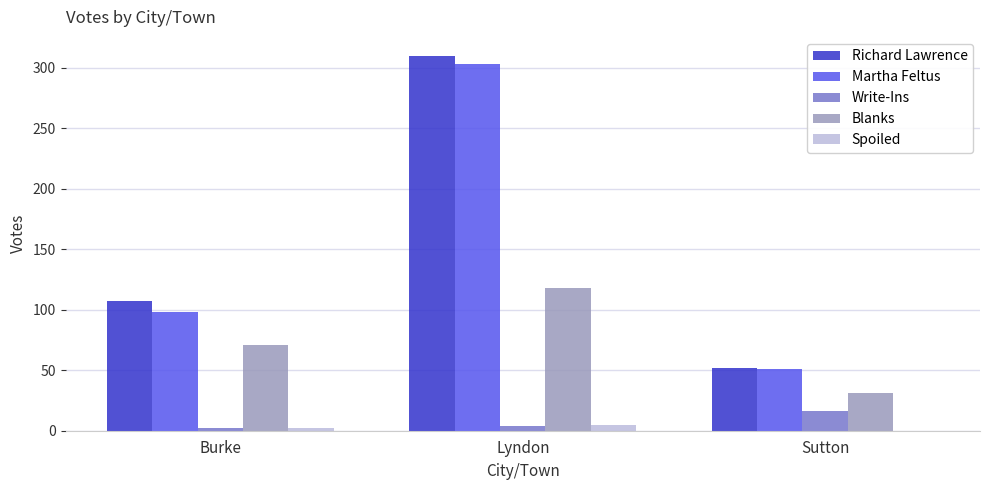

Reading left to right, list all the values displayed in this chart.

Richard Lawrence: Burke=107	Lyndon=310	Sutton=52
Martha Feltus: Burke=98	Lyndon=303	Sutton=51
Write-Ins: Burke=2	Lyndon=4	Sutton=16
Blanks: Burke=71	Lyndon=118	Sutton=31
Spoiled: Burke=2	Lyndon=5	Sutton=0